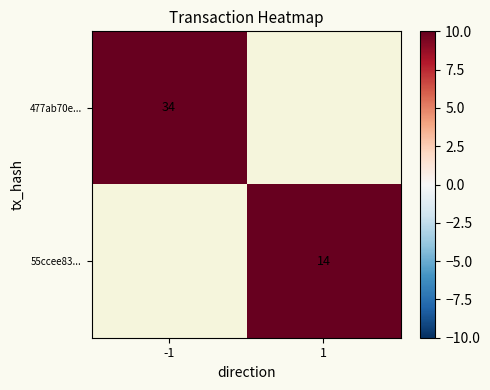

The value of 477ab70e... at -1 is 46. True or false?

False